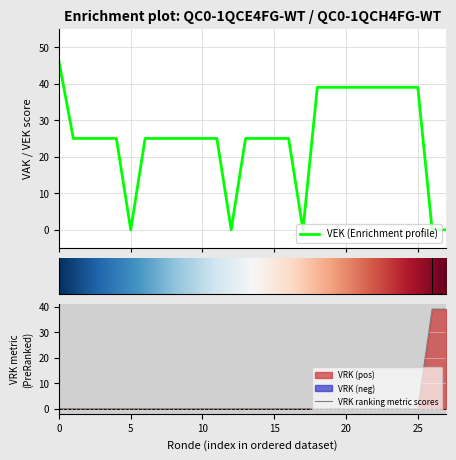

What is the highest value of the VEK (Enrichment profile) series?

46